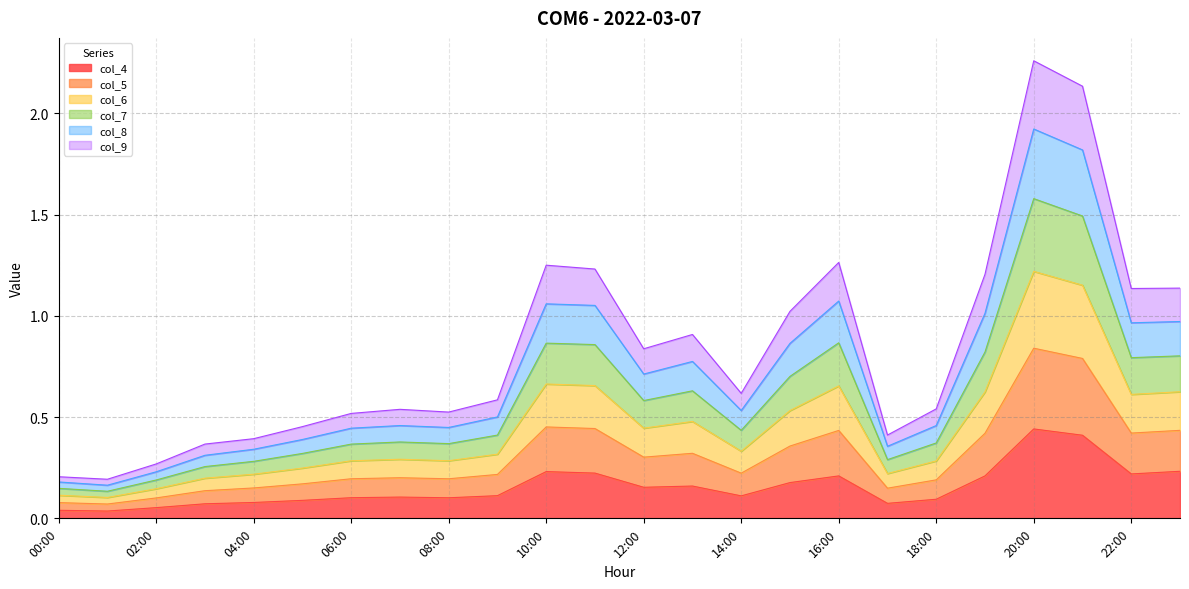

List the labels in order of col_6 value, smallest first.

01:00, 00:00, 02:00, 03:00, 04:00, 17:00, 05:00, 06:00, 08:00, 07:00, 18:00, 09:00, 14:00, 12:00, 13:00, 15:00, 22:00, 23:00, 19:00, 11:00, 10:00, 16:00, 21:00, 20:00